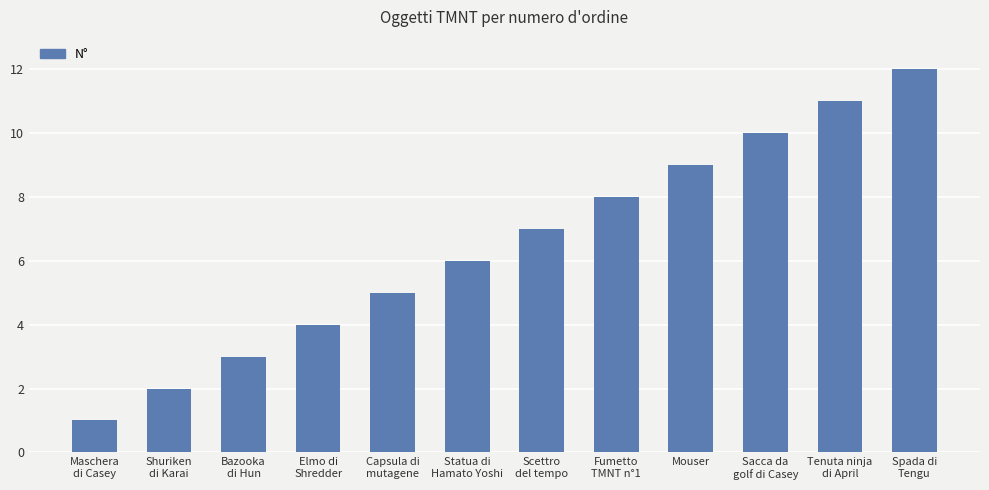

What is the difference between the maximum and minimum values?

11